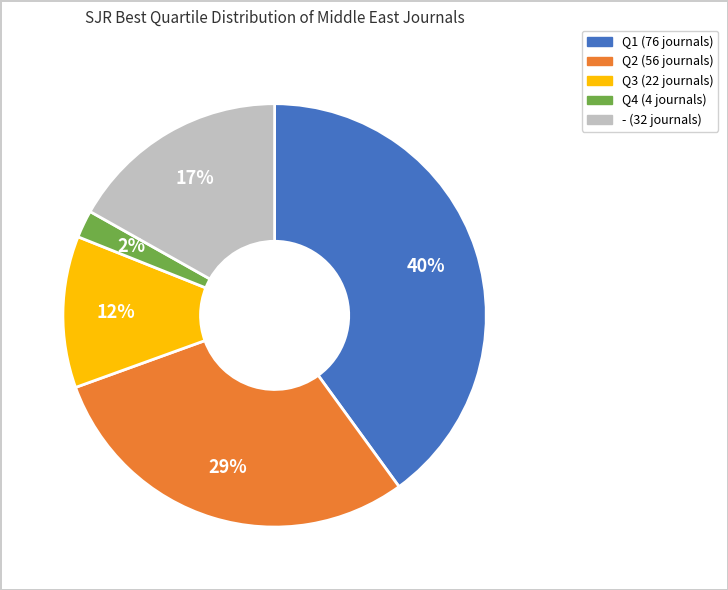

What is the ratio of the value at Q2 to the value at Q1?

0.7